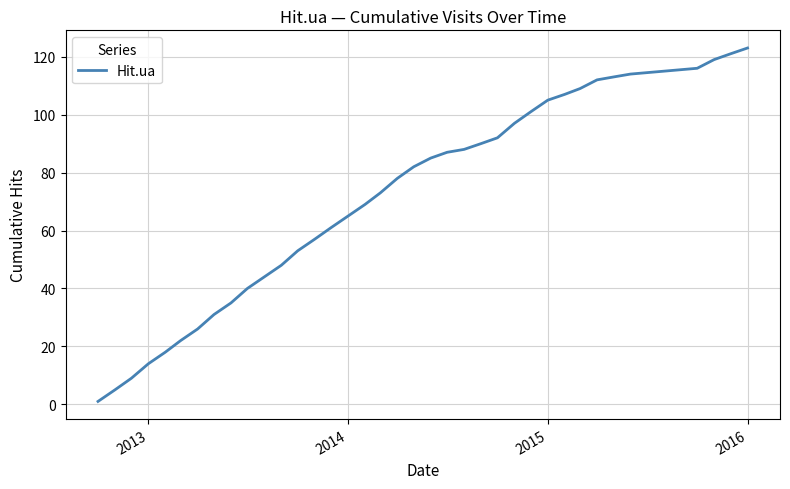

What is the difference between the maximum and minimum values?

122